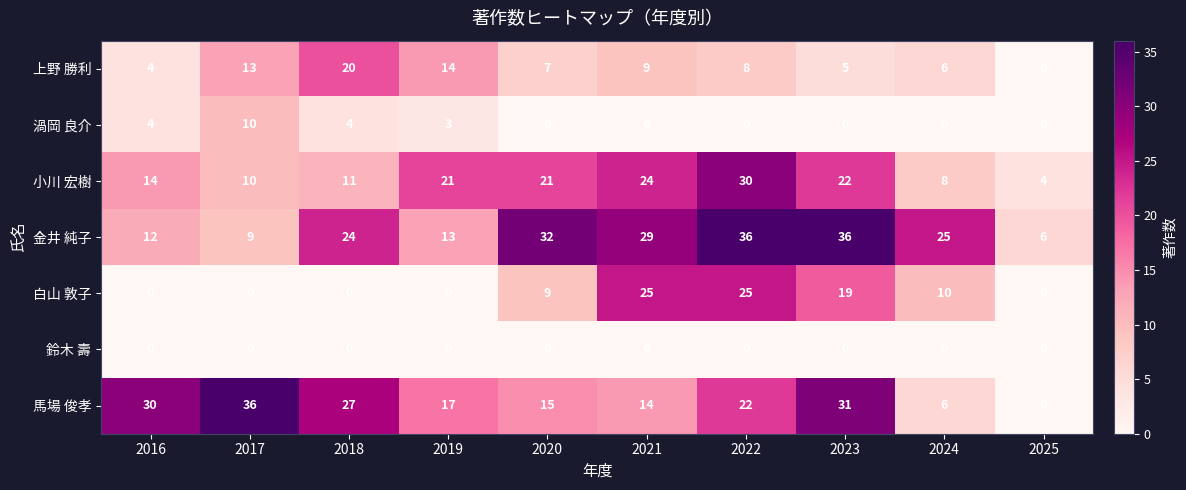

At which category is the sum across all series the highest?

2022